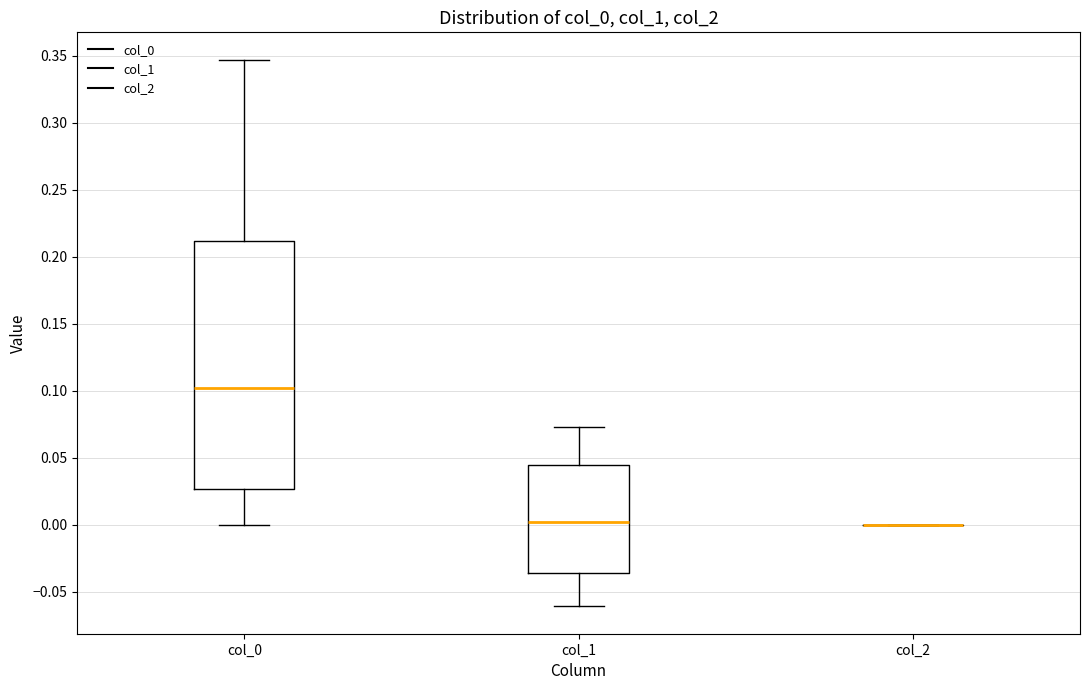

Reading left to right, transcribe this box plot: for each box, give where its median line is, the range the box spans, and where its two whiskers end, as read against the y-axis. The values are not printed on the chart, so give them approximately, as read against the axis.

col_0: median 0.100, box 0.025 to 0.210, whiskers 0.000 to 0.345
col_1: median 0.000, box -0.035 to 0.045, whiskers -0.060 to 0.075
col_2: box collapsed to a line at 0.000, whiskers 0.000 to 0.000